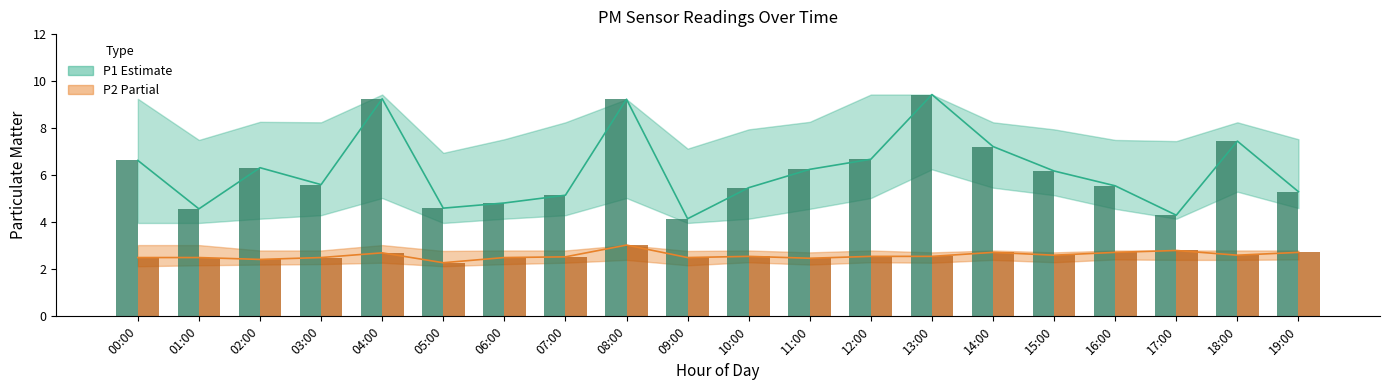

The P1 bar series shows 2.6 at 05:00. True or false?

False